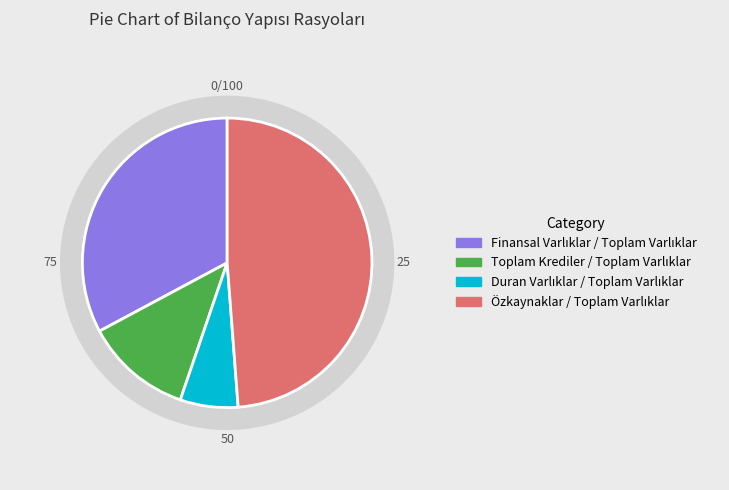

Which slice is the smallest?

Duran Varlıklar / Toplam Varlıklar